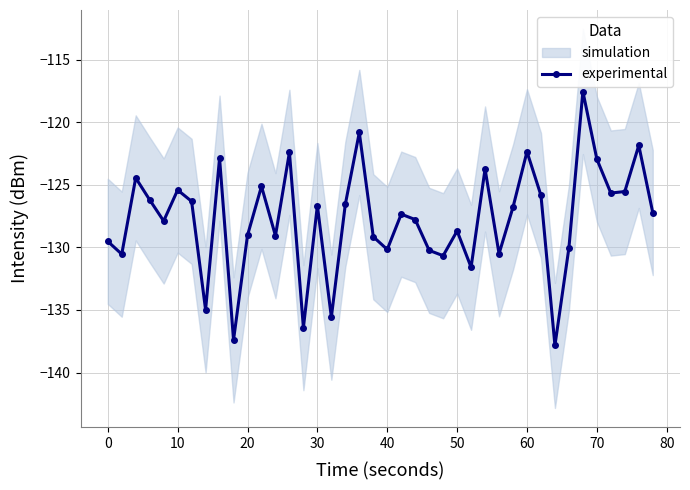

In experimental, how many points are higher than both neighbors (excluding endpoints)?

13